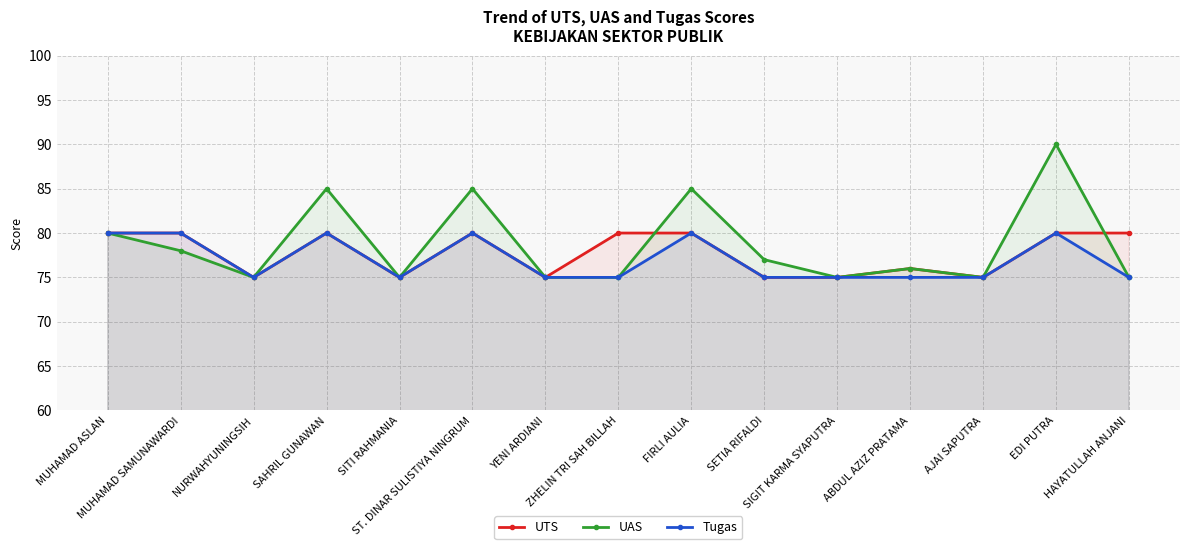

True or false: Tugas and UTS intersect in this chart.

False